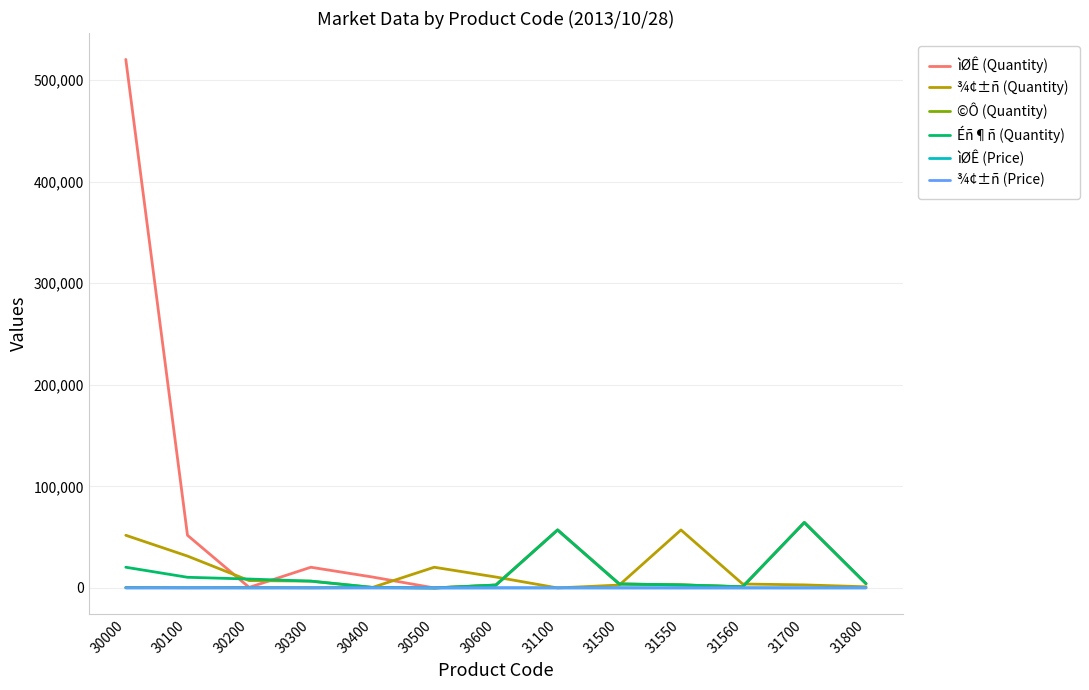

What are all the series names shown in the legend?

ìØÊ (Quantity), ¾¢±ñ (Quantity), ©Ô (Quantity), Éñ¶ñ (Quantity), ìØÊ (Price), ¾¢±ñ (Price)